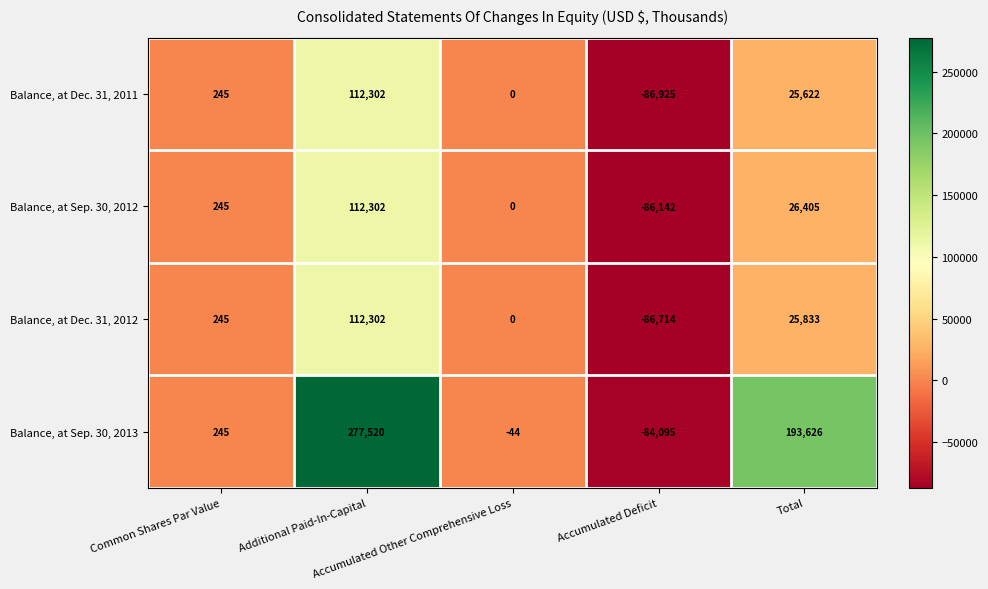

Which series has the largest total across all categories?

Balance, at Sep. 30, 2013